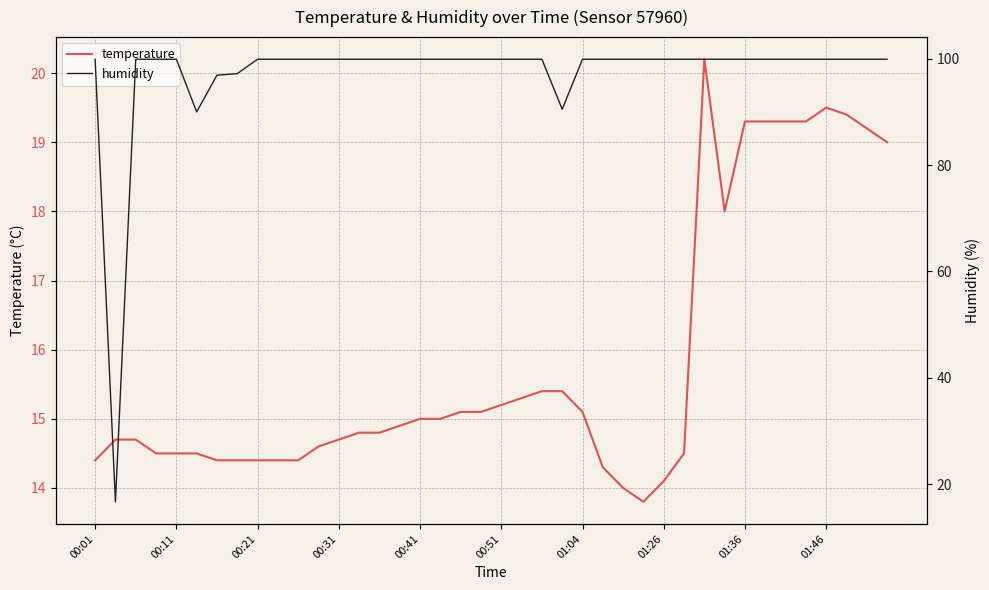

What are all the series names shown in the legend?

temperature, humidity